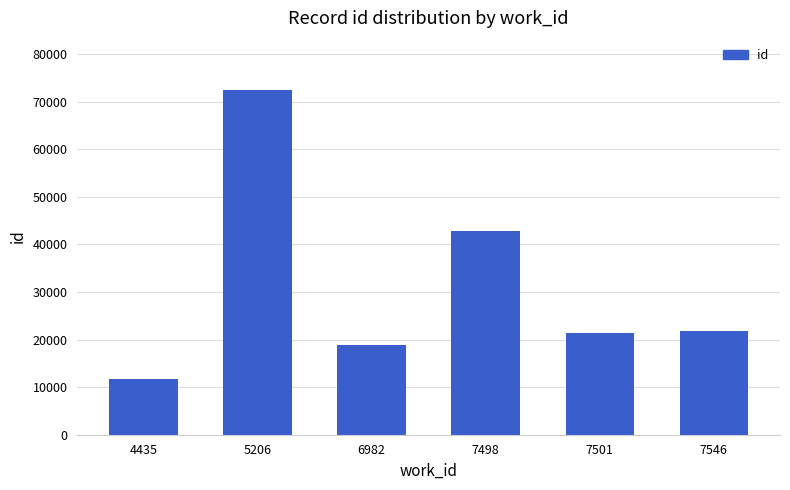

Where is the data nearest to the value 42096?

7498